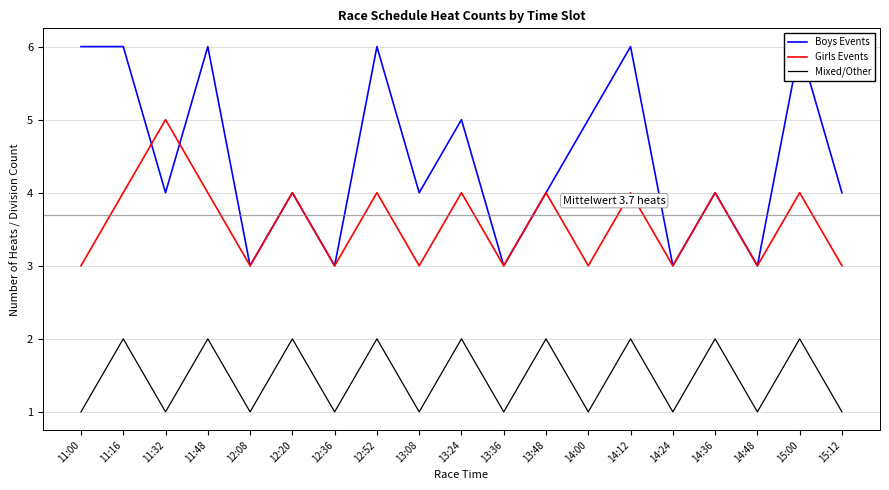

Reading left to right, what are all the values shown in this chart?

Boys Events: 11:00=6	11:16=6	11:32=4	11:48=6	12:08=3	12:20=4	12:36=3	12:52=6	13:08=4	13:24=5	13:36=3	13:48=4	14:00=5	14:12=6	14:24=3	14:36=4	14:48=3	15:00=6	15:12=4
Girls Events: 11:00=3	11:16=4	11:32=5	11:48=4	12:08=3	12:20=4	12:36=3	12:52=4	13:08=3	13:24=4	13:36=3	13:48=4	14:00=3	14:12=4	14:24=3	14:36=4	14:48=3	15:00=4	15:12=3
Mixed/Other: 11:00=1	11:16=2	11:32=1	11:48=2	12:08=1	12:20=2	12:36=1	12:52=2	13:08=1	13:24=2	13:36=1	13:48=2	14:00=1	14:12=2	14:24=1	14:36=2	14:48=1	15:00=2	15:12=1